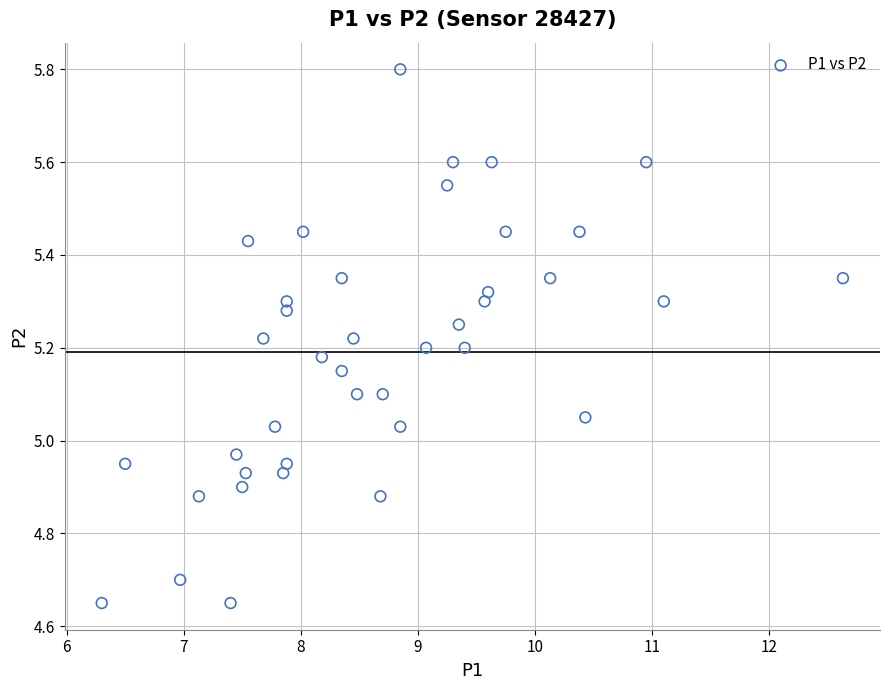

What is the range of X values (max minus min)?

6.3